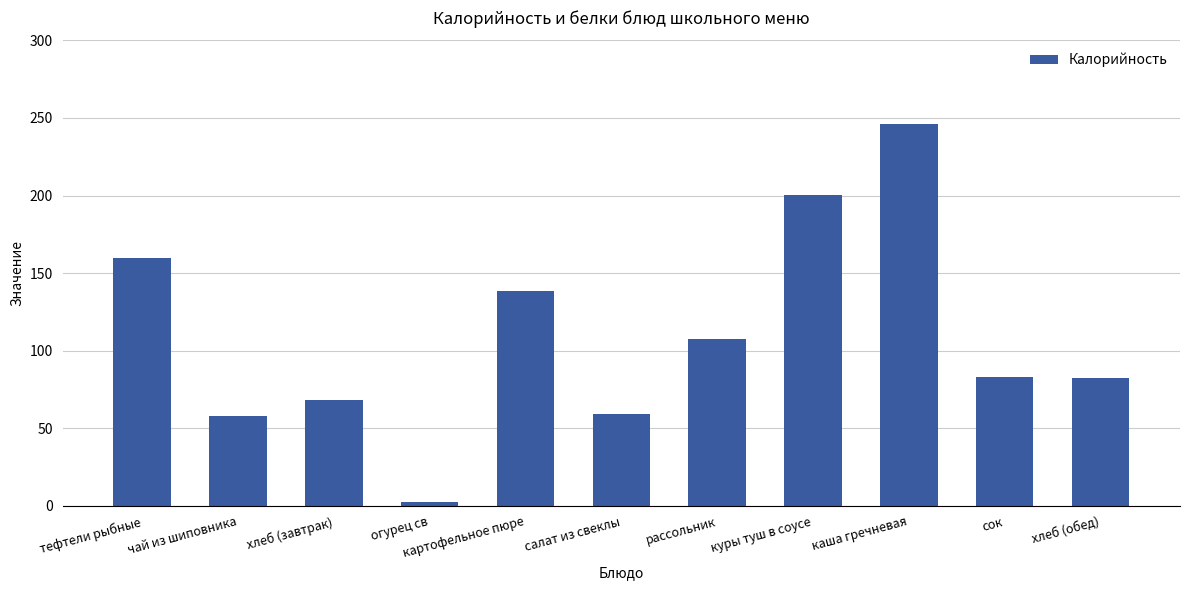

Which label corresponds to the smallest value in the chart?

огурец св